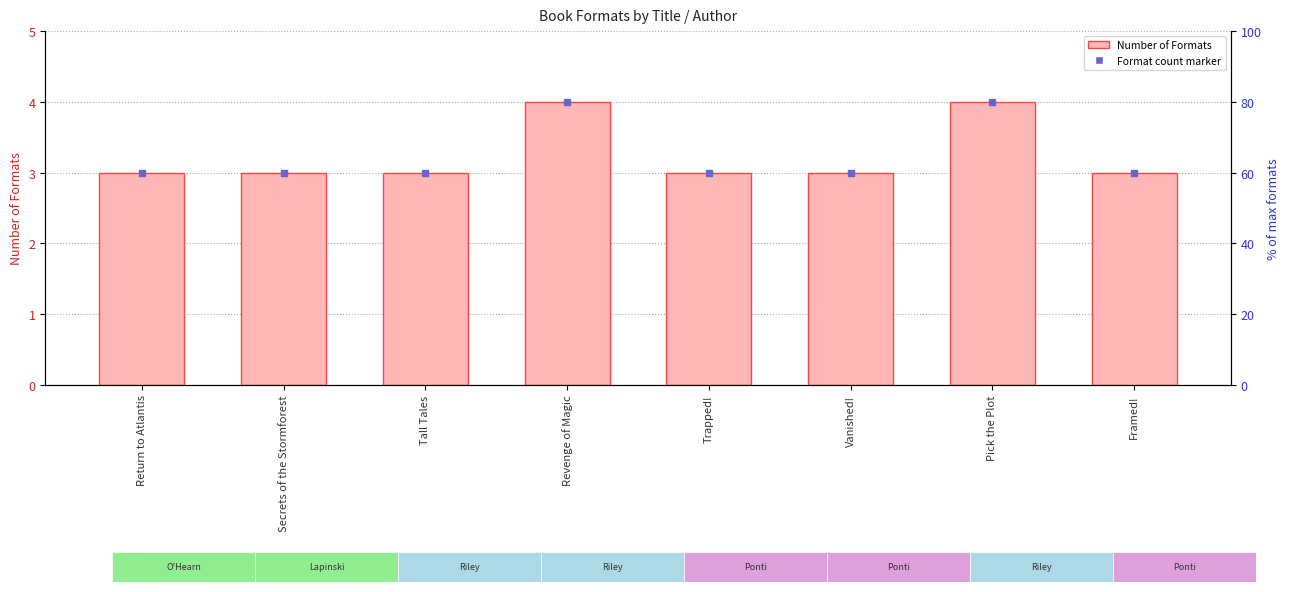

Where is the data nearest to the value 3?

Return to Atlantis